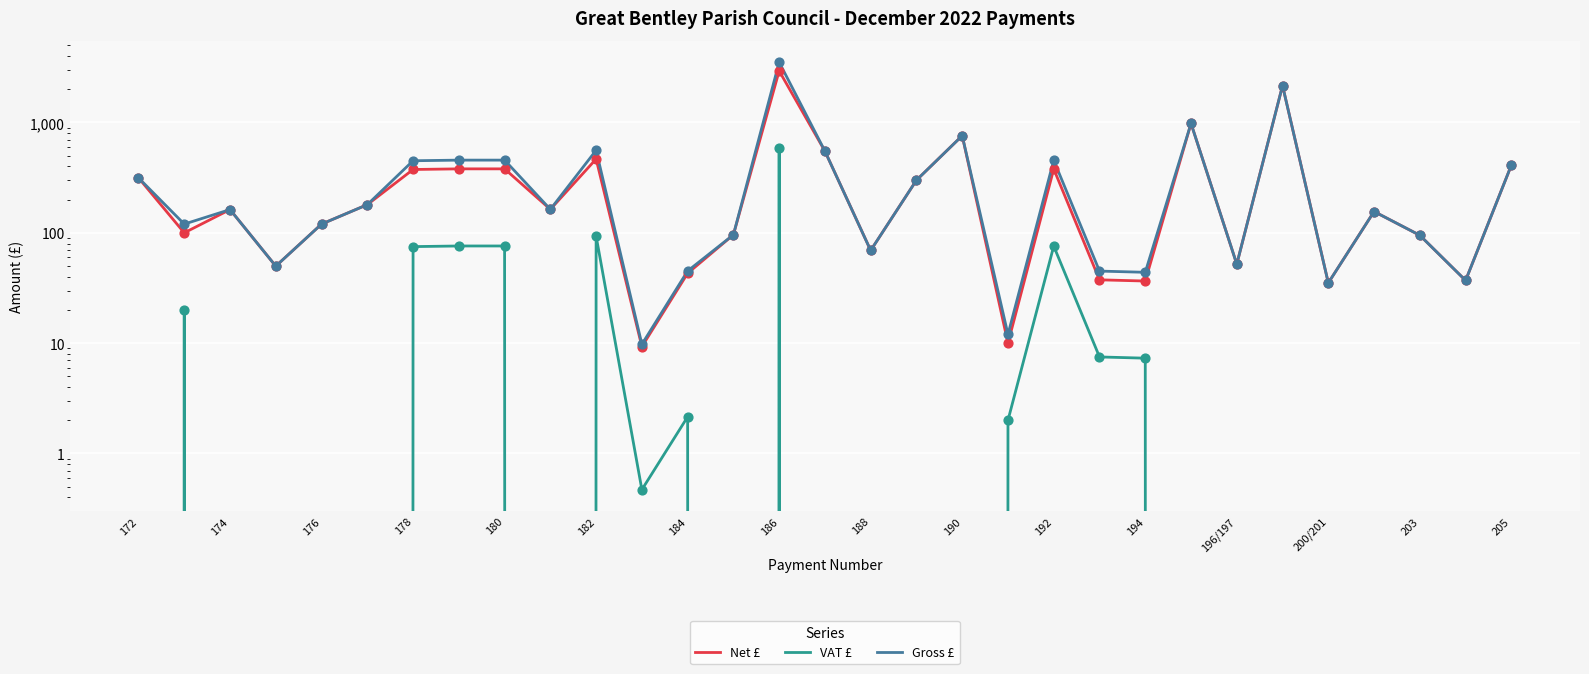

Is the value of Gross £ at 182 greater than the value of VAT £ at 176?

Yes